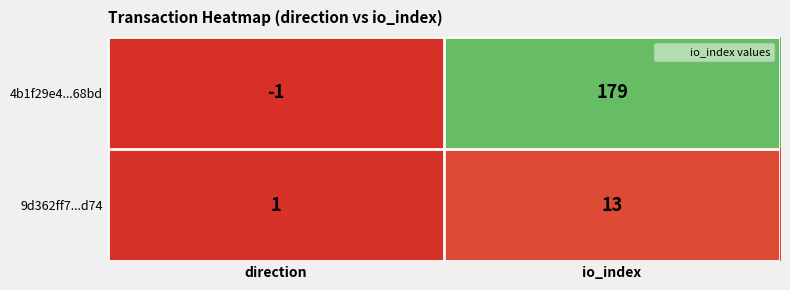

True or false: 9d362ff7...d74 has a value of 1 at direction.

True